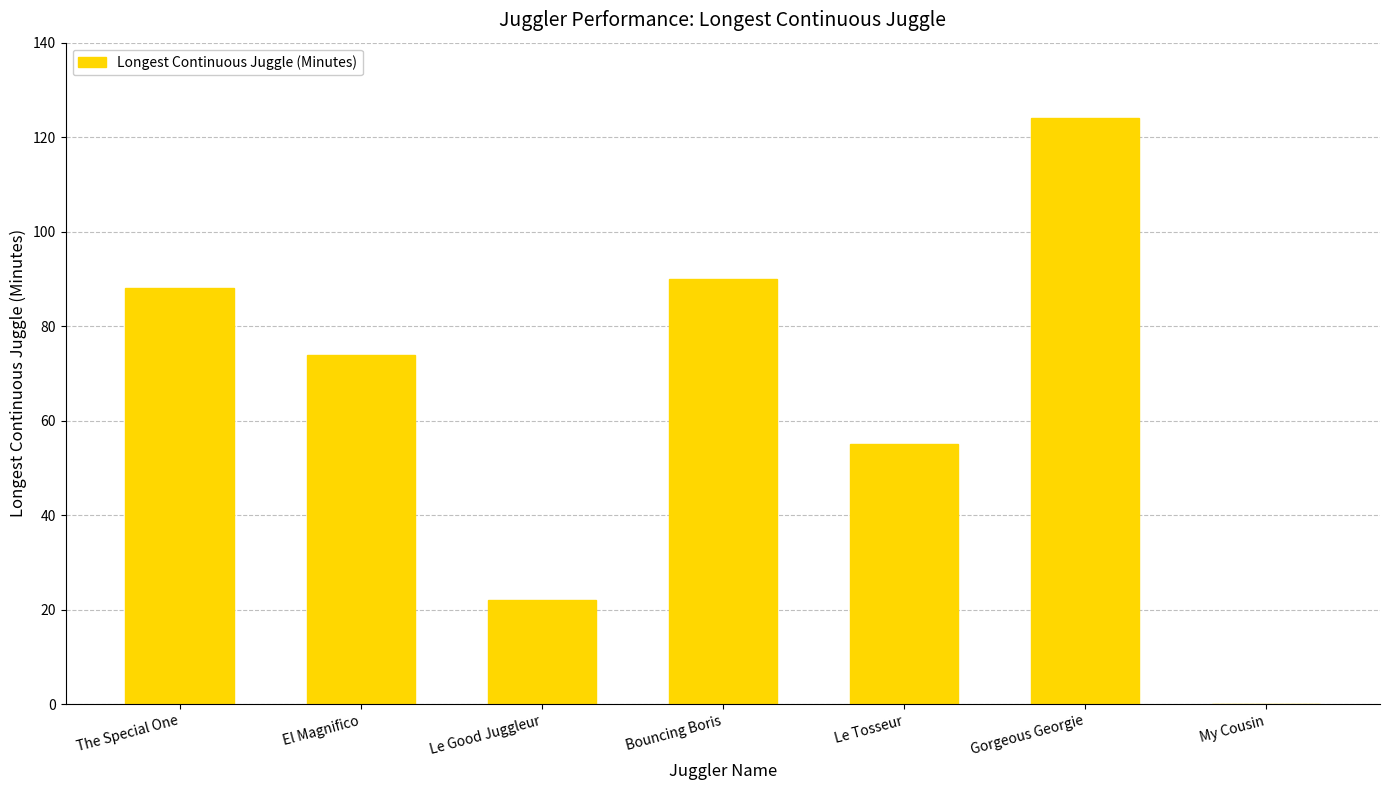

Between The Special One and El Magnifico, which is larger?

The Special One